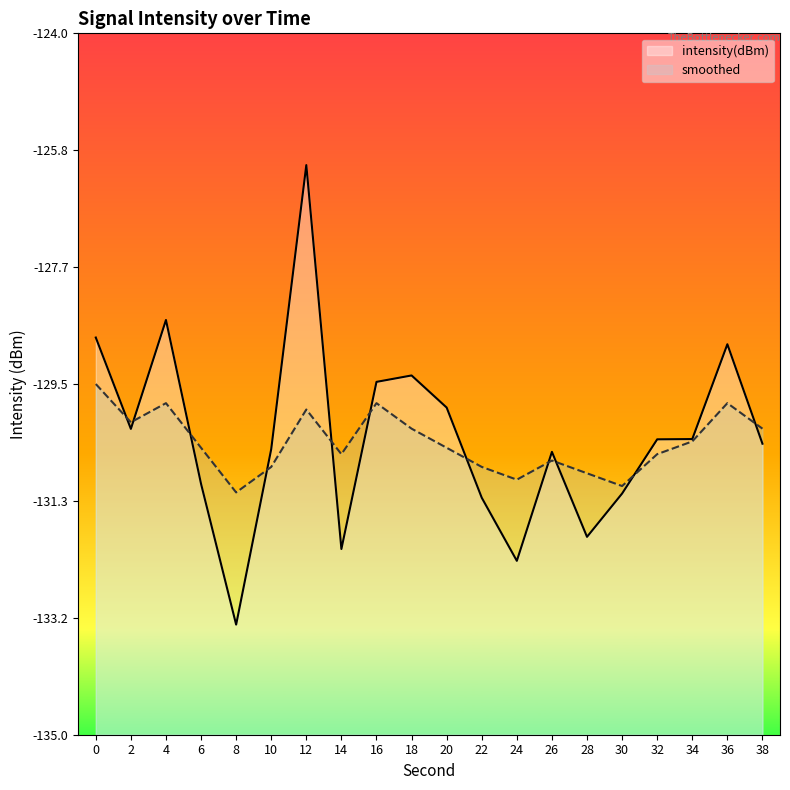

What are all the series names shown in the legend?

intensity(dBm), smoothed